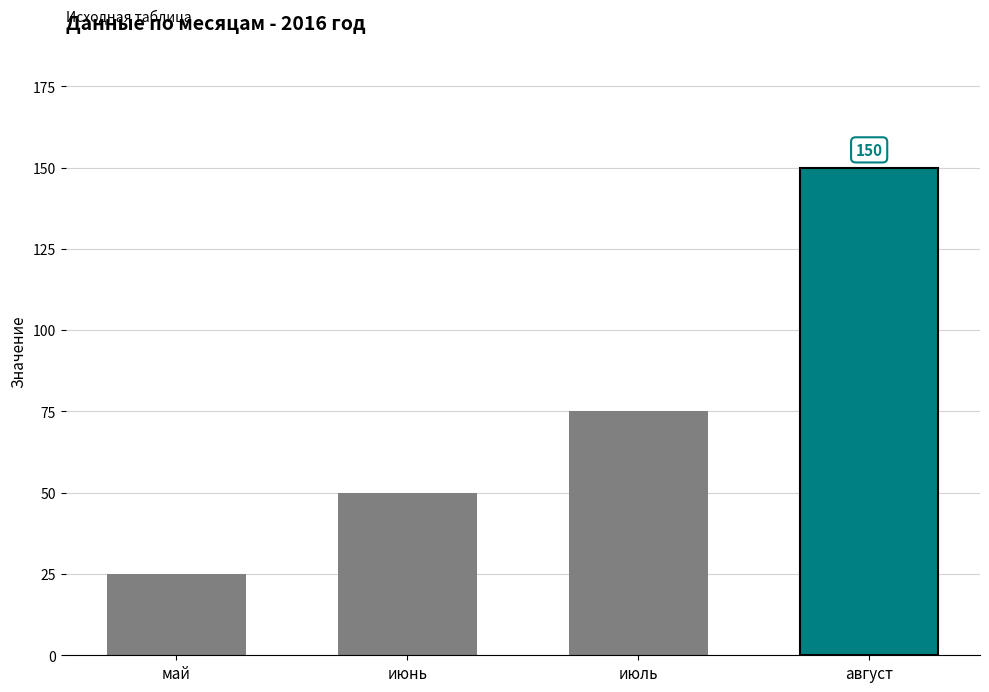

List the labels in order of value, largest first.

август, июль, июнь, май